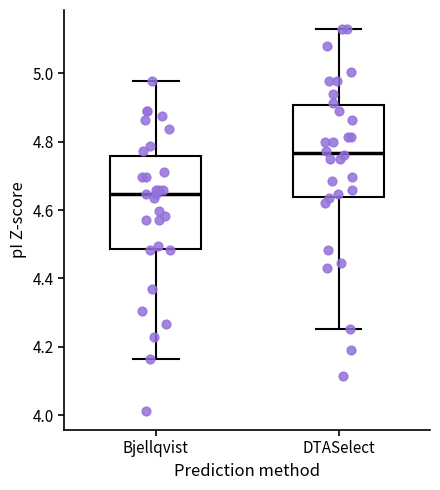

Where does the median line of the box for Bjellqvist sit on the y-axis? The values are not printed on the chart, so give them approximately, as read against the axis.

4.64